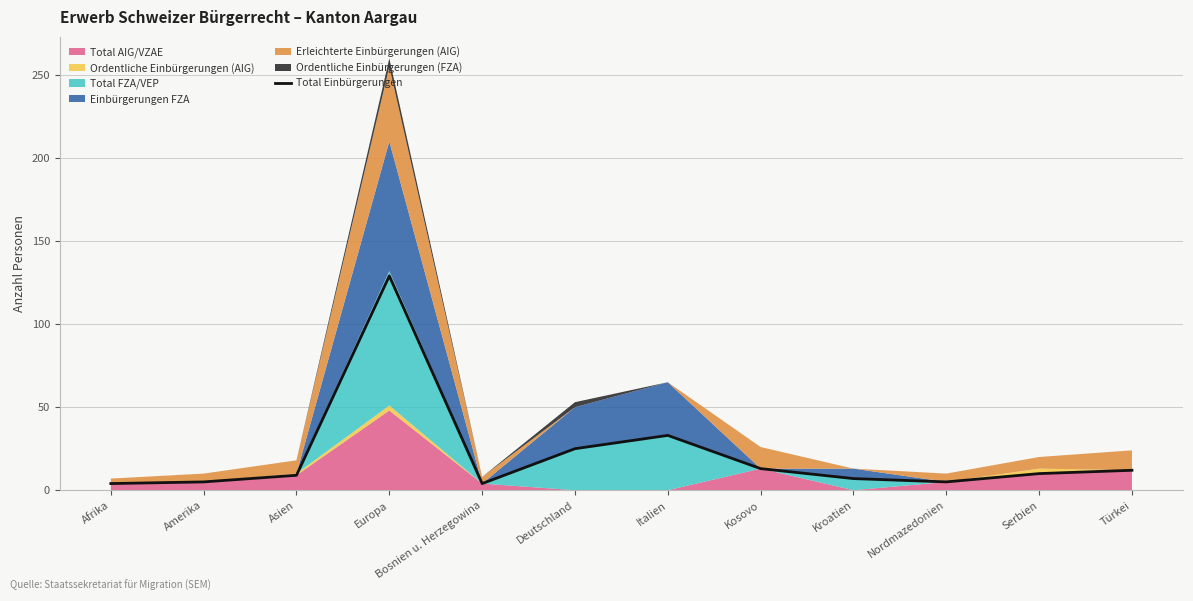

What is the difference between the values at Amerika and Asien?

4